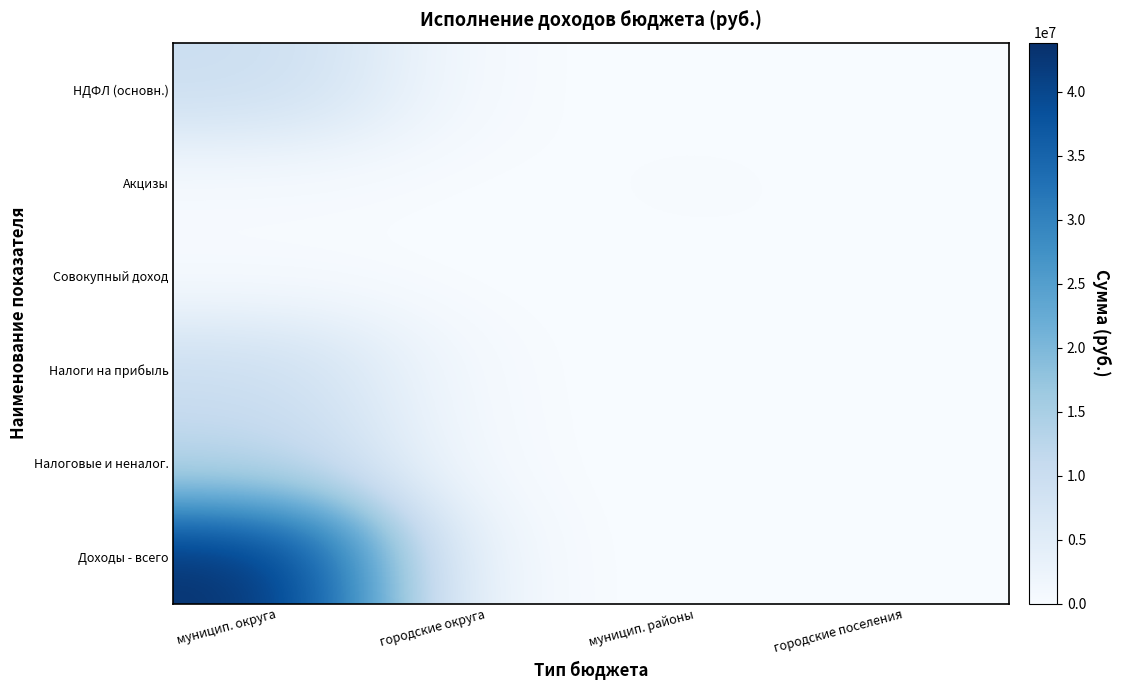

At how many categories does at least one series exceed 13810822?

1